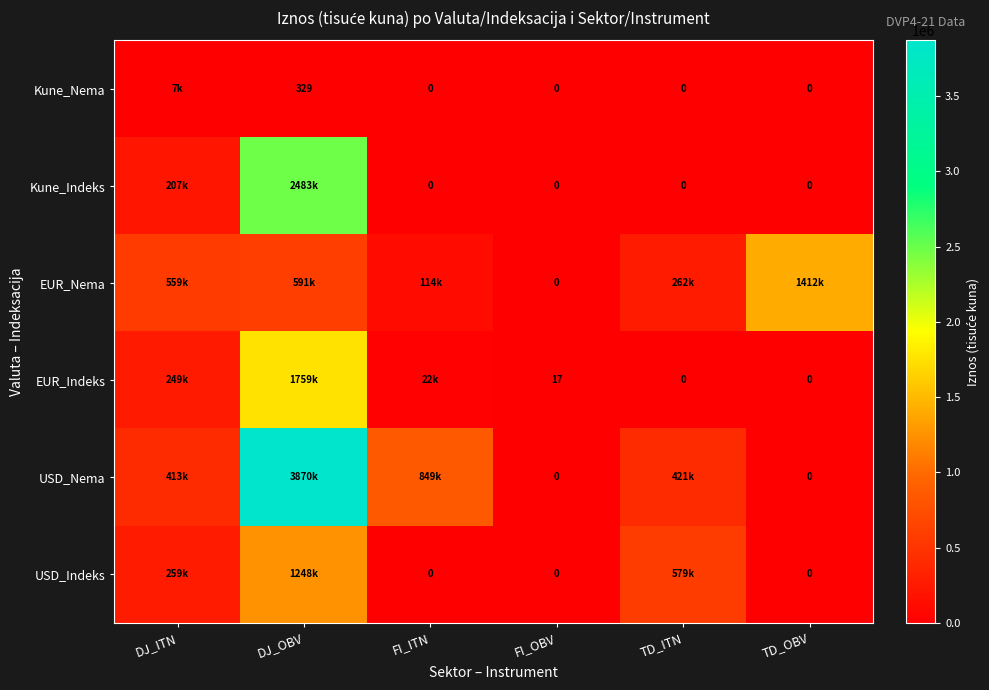

The value of EUR_Indeks at FI_OBV is 17. True or false?

True